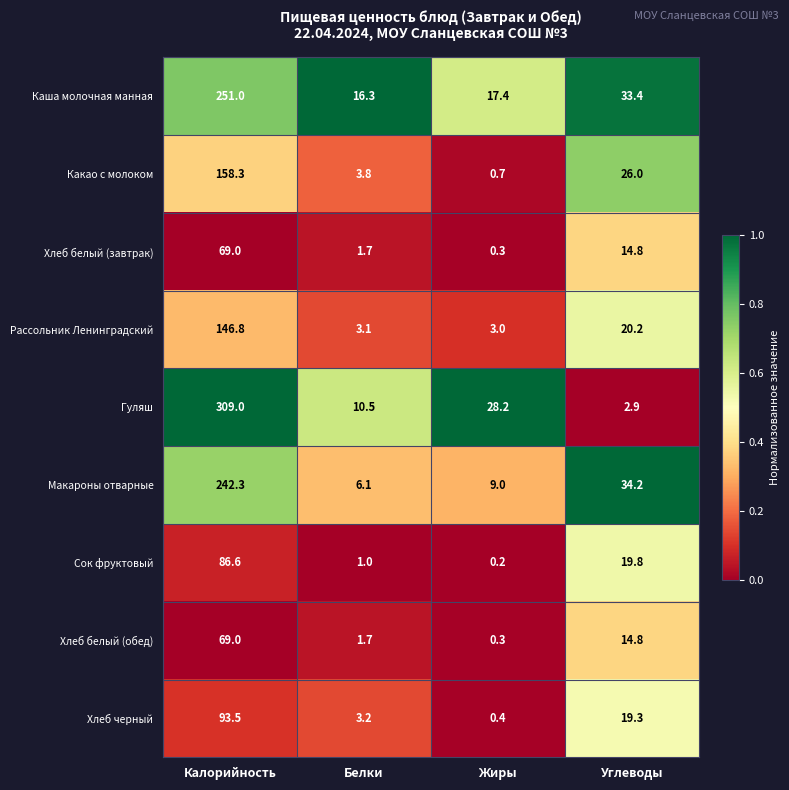

Which series has the widest spread of values?

Гуляш